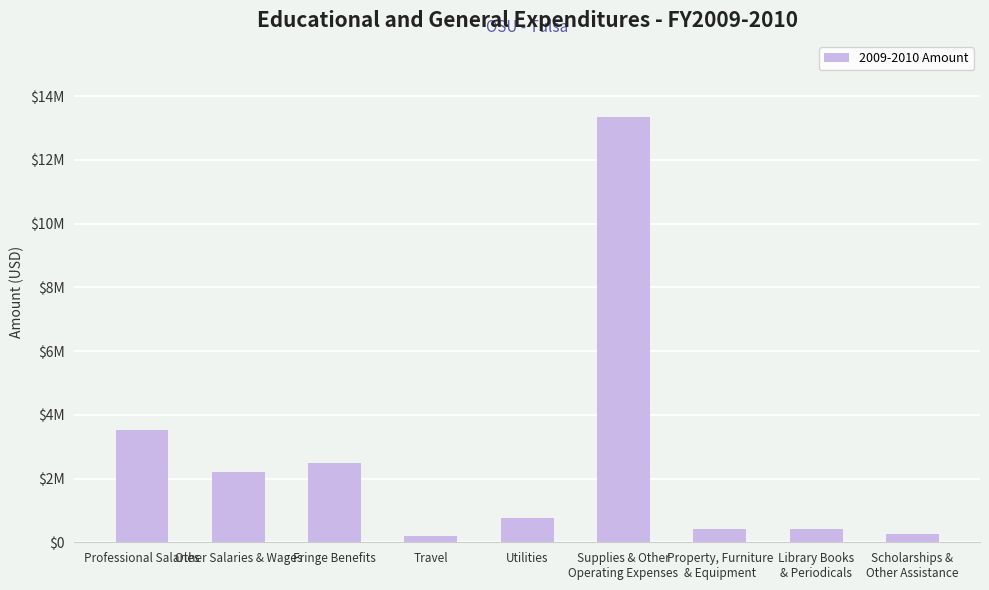

Does the chart contain any negative values?

No